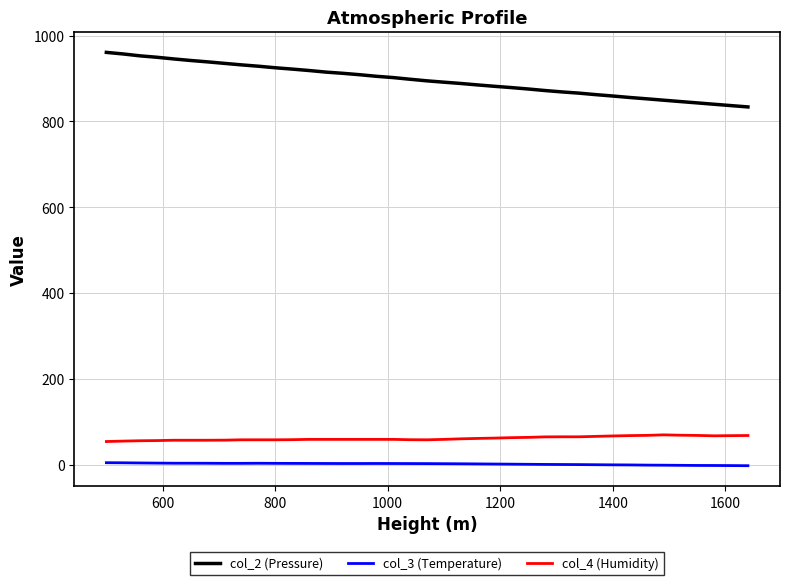

True or false: col_2 (Pressure) and col_4 (Humidity) intersect in this chart.

False